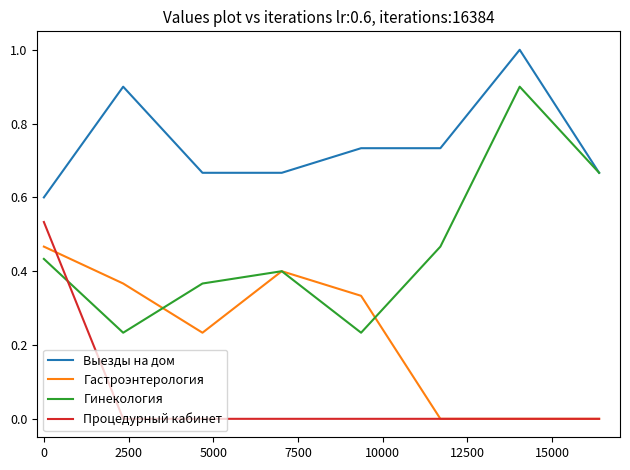

True or false: Процедурный кабинет and Выезды на дом intersect in this chart.

False